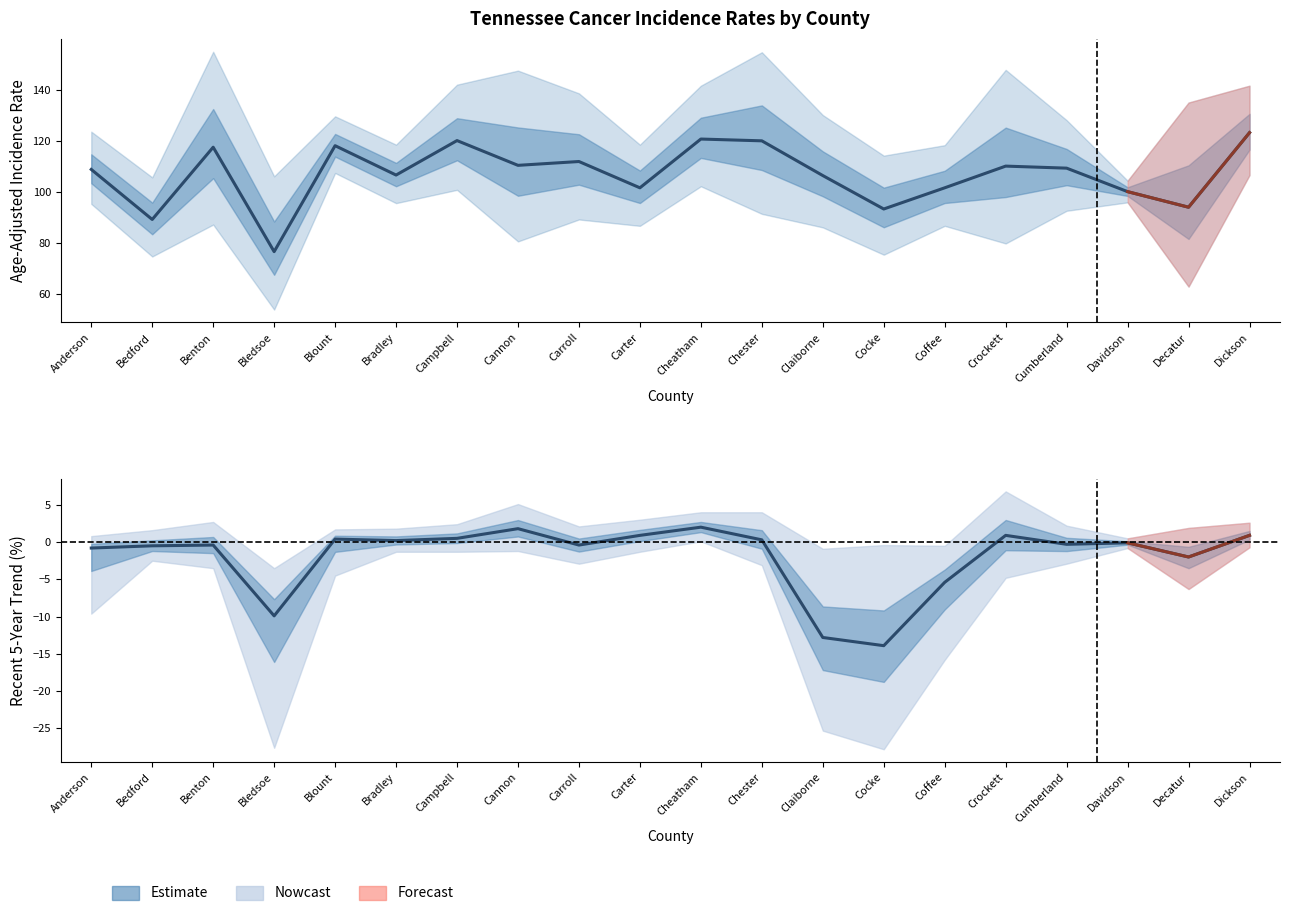

Which has a higher value, Davidson or Bedford?

Davidson